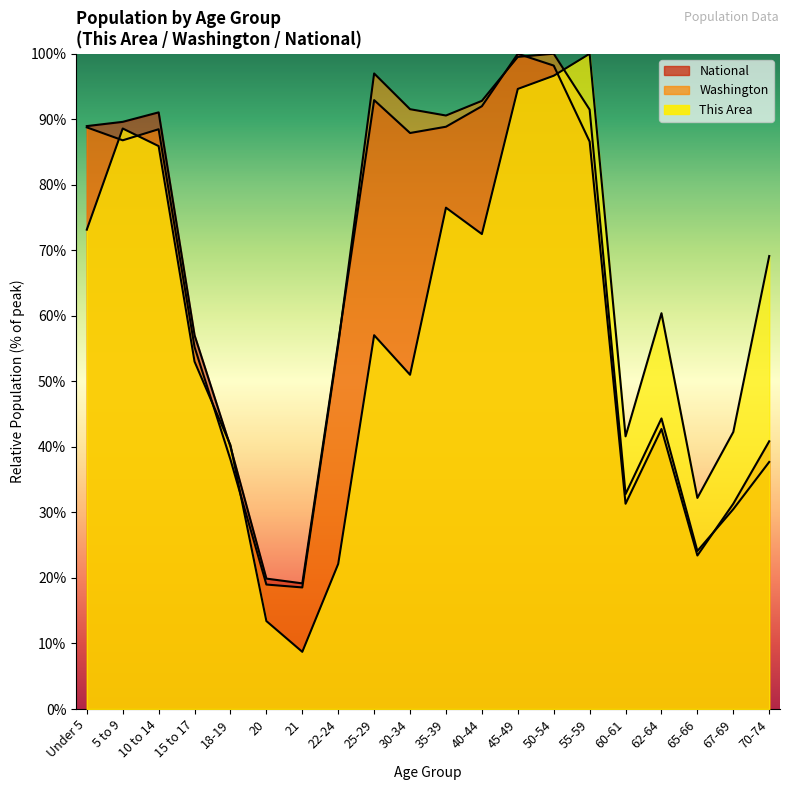

Does the chart display data point markers on the line(s)?

No